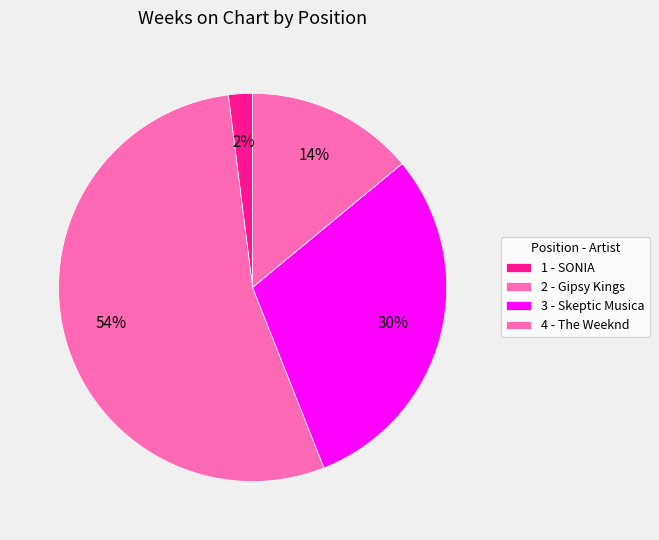

How many slices are in this pie chart?

4